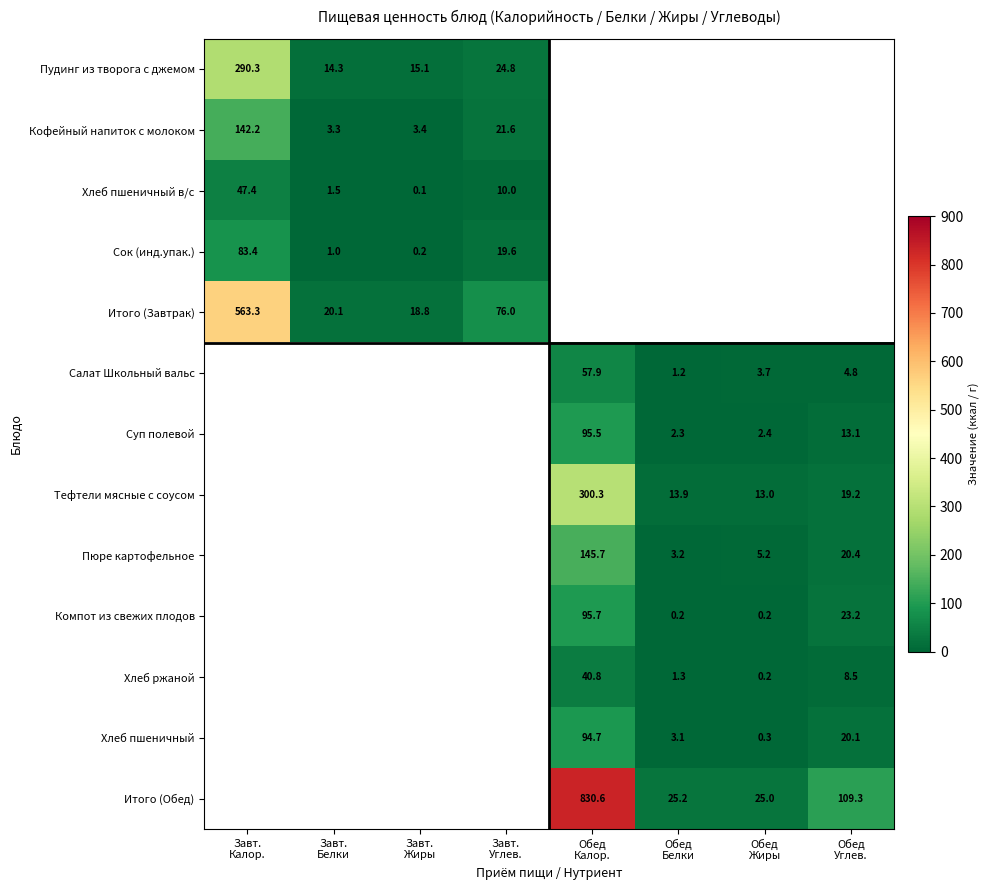

At how many categories does at least one series exceed 772?

1